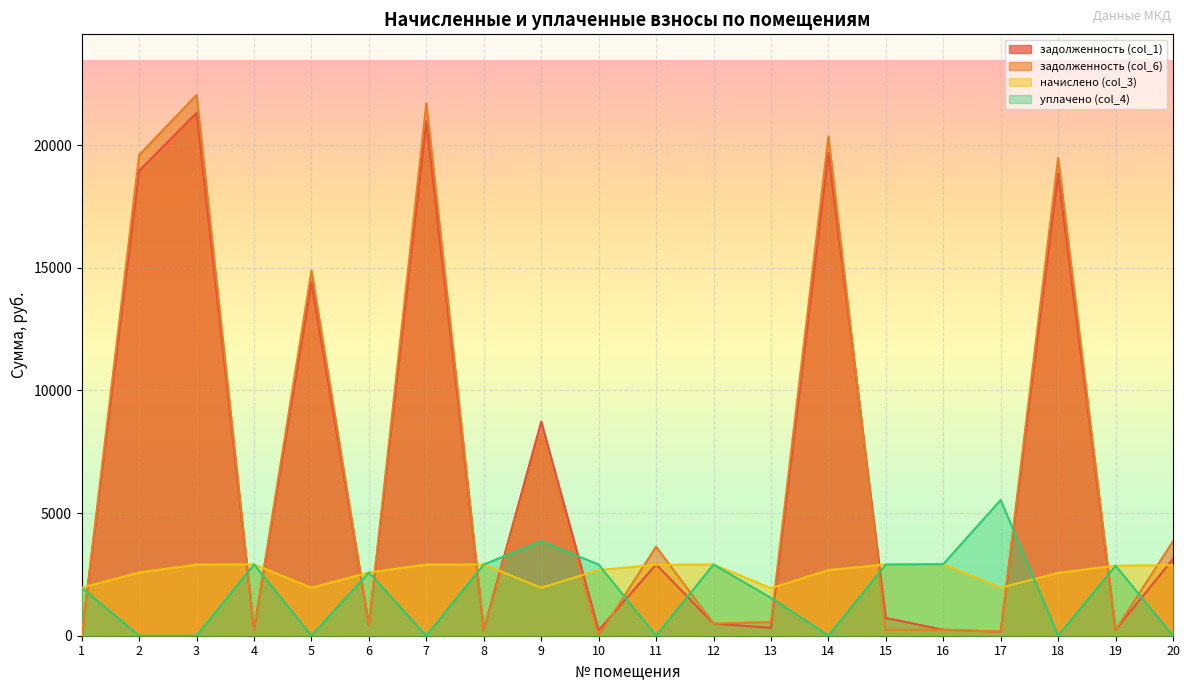

Which series has the largest range (max minus min)?

задолженность (col_6)